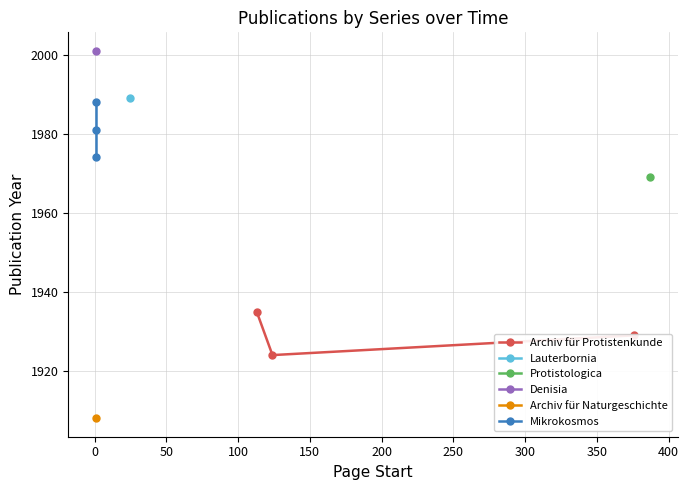

Is this an area chart (filled region under the line)?

No